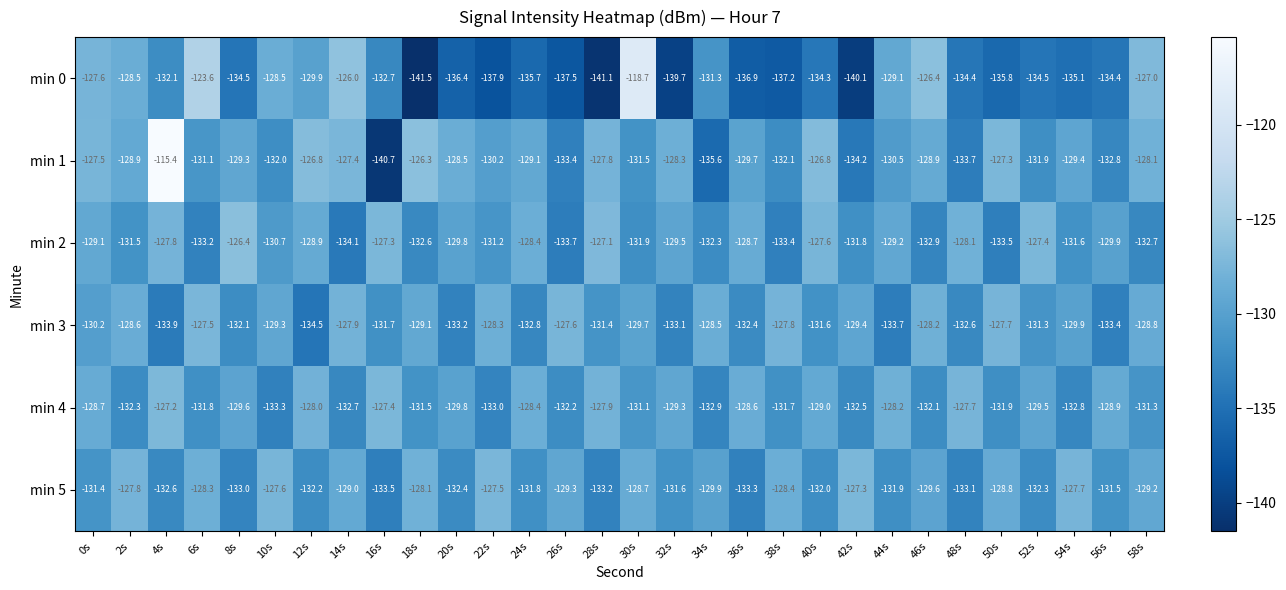

How many data points in min 1 are less than -129?

17